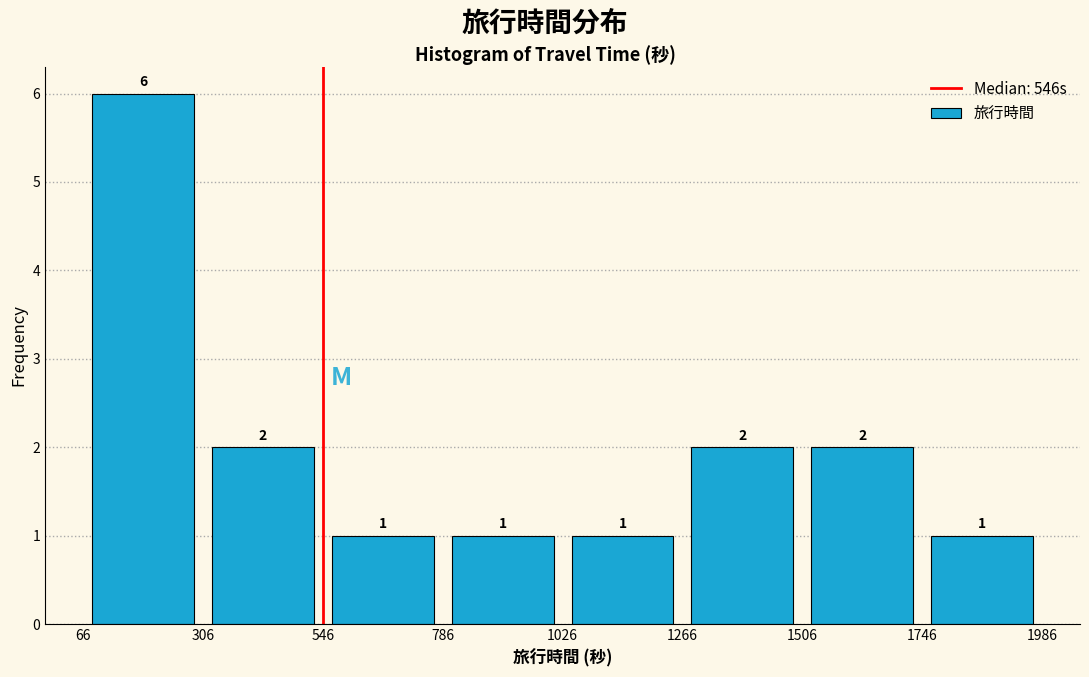

Reading left to right, transcribe this chart: for each bar, give the range it covers on the x-axis and its height.

66 to 306: 6
306 to 546: 2
546 to 786: 1
786 to 1026: 1
1026 to 1266: 1
1266 to 1506: 2
1506 to 1746: 2
1746 to 1986: 1